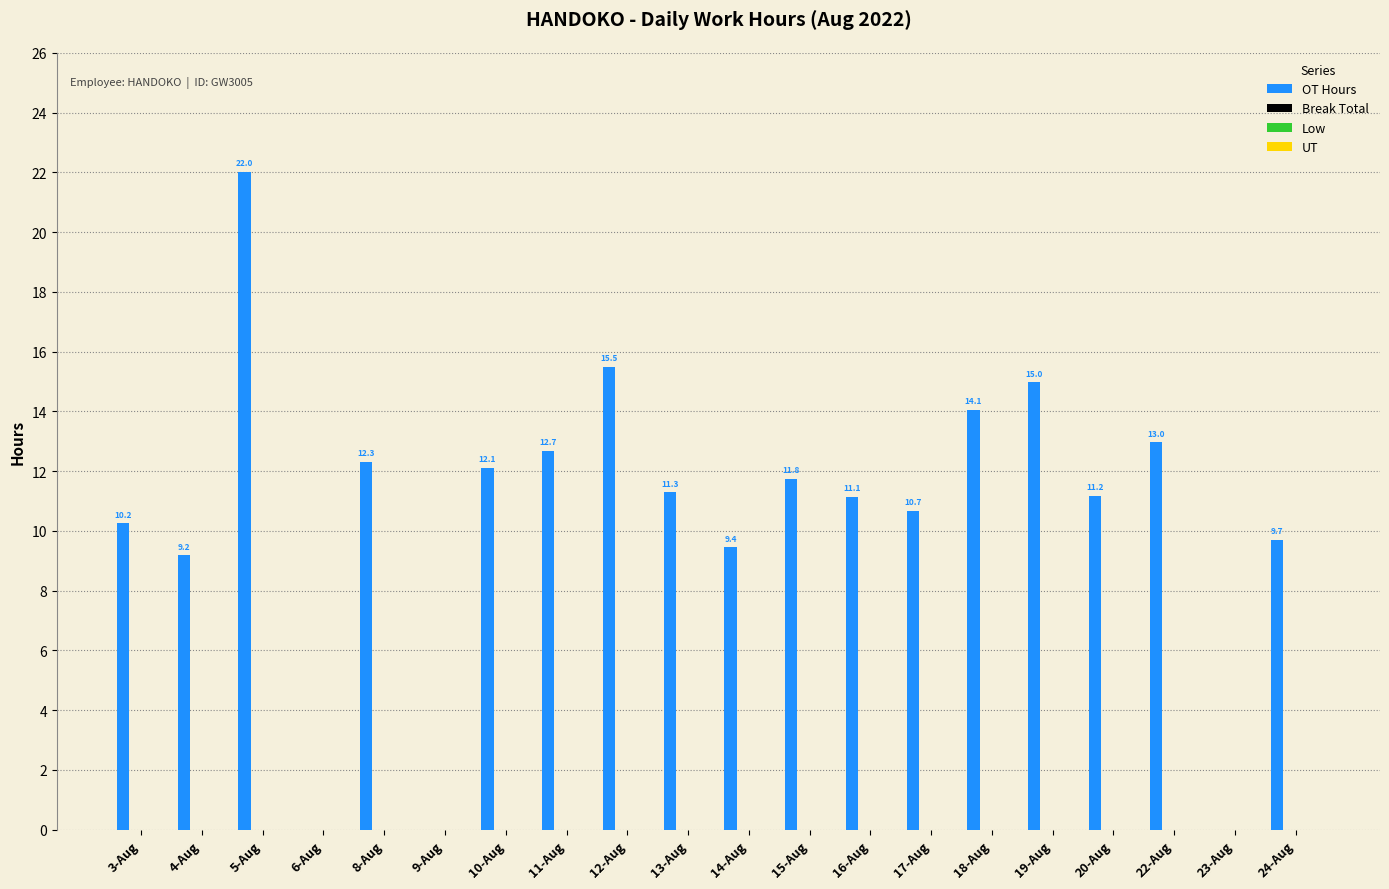

What is the maximum value shown in the chart?

22.0